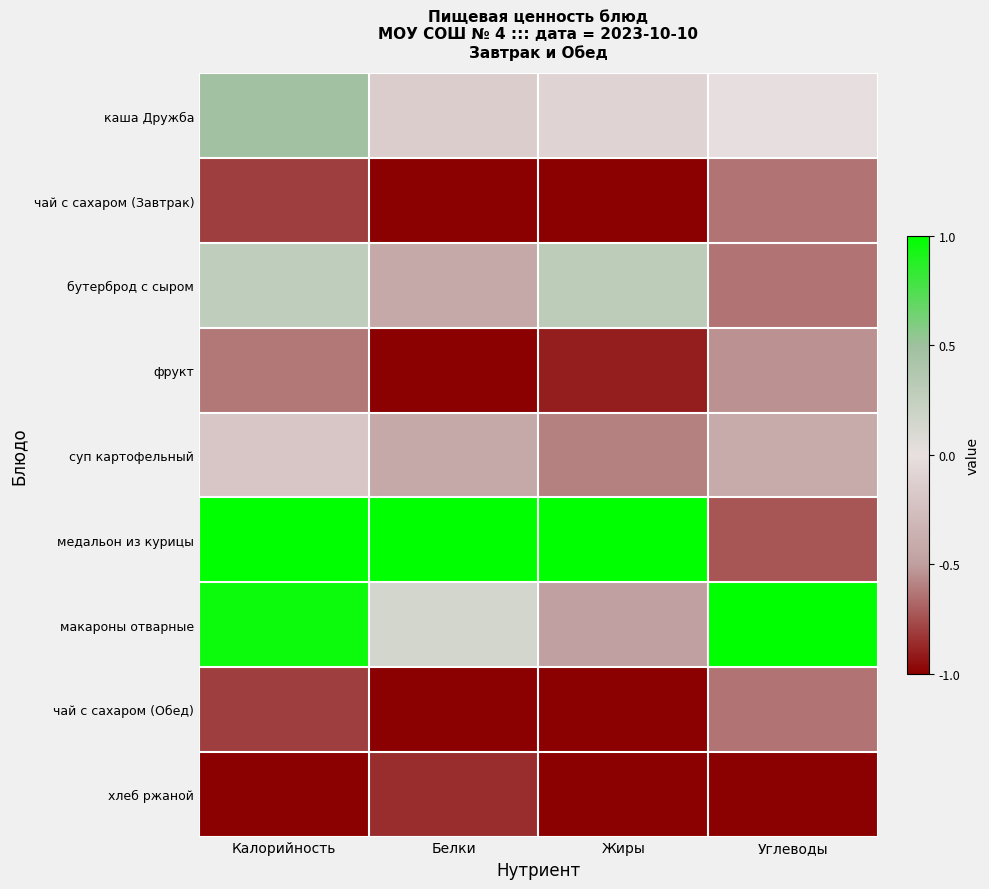

Between Калорийность and Жиры, which is larger?

Калорийность